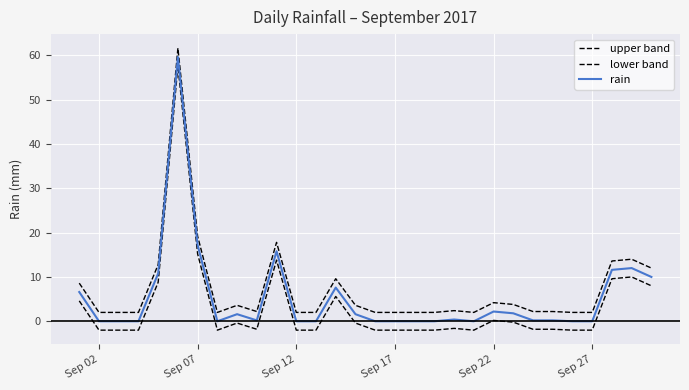

Is this an area chart (filled region under the line)?

No